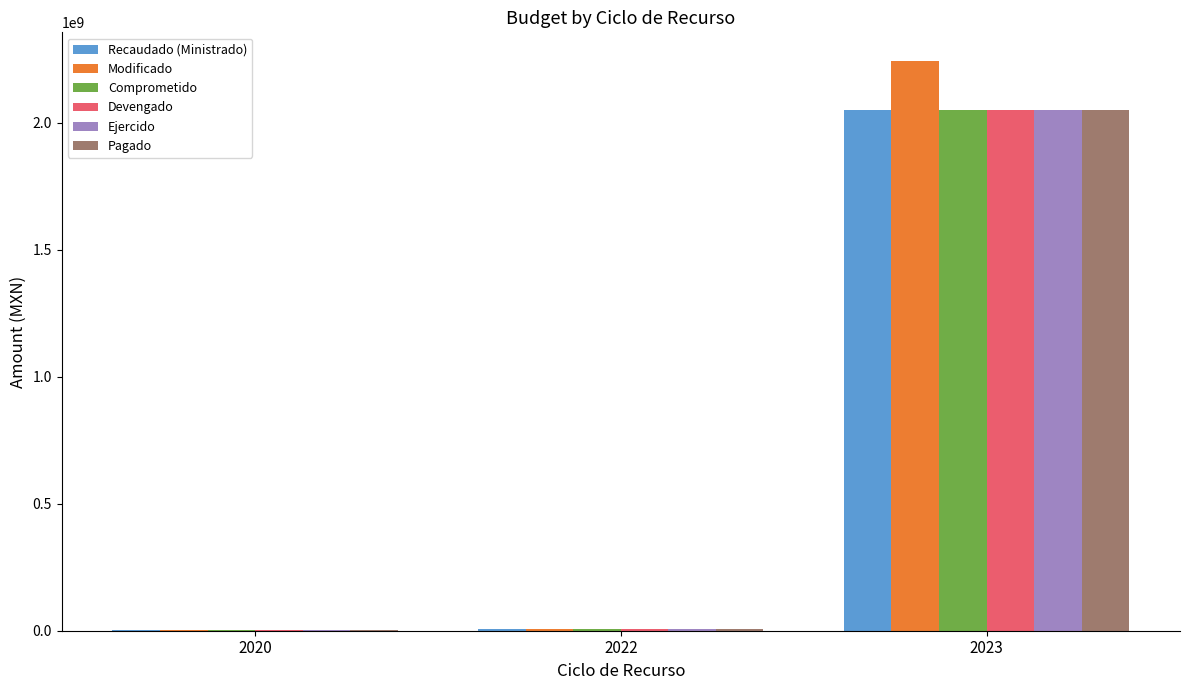

What are all the series names shown in the legend?

Recaudado (Ministrado), Modificado, Comprometido, Devengado, Ejercido, Pagado